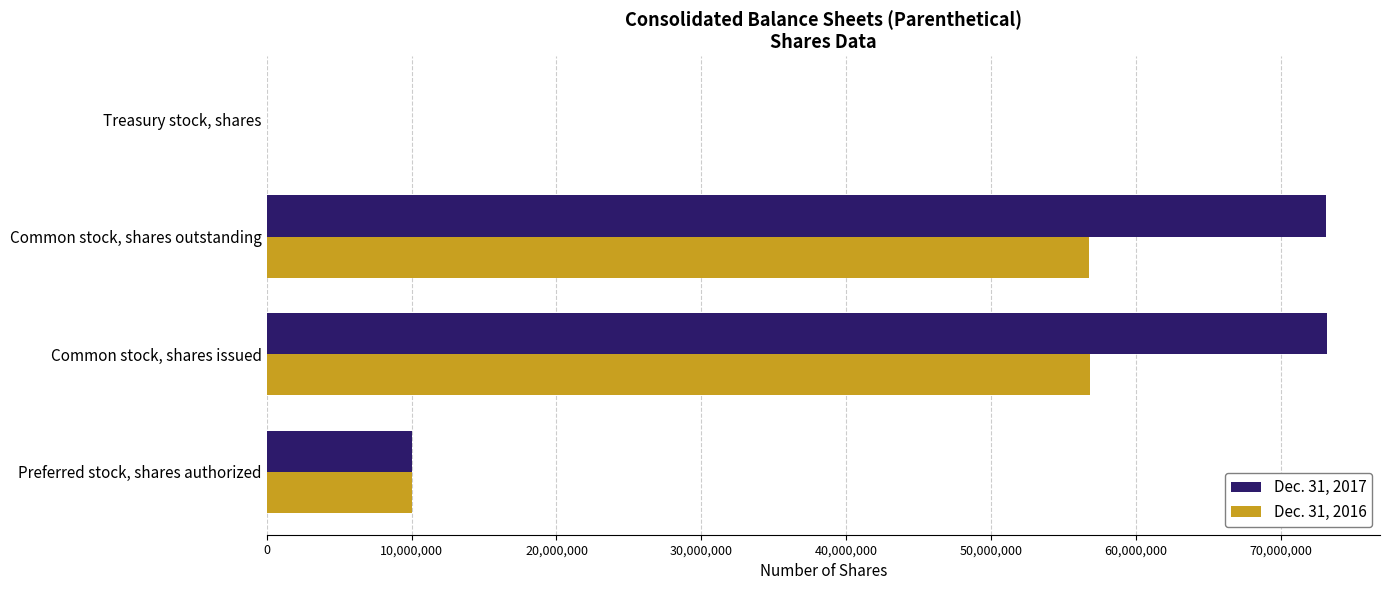

The Dec. 31, 2016 series shows 97633887 at Common stock, shares issued. True or false?

False